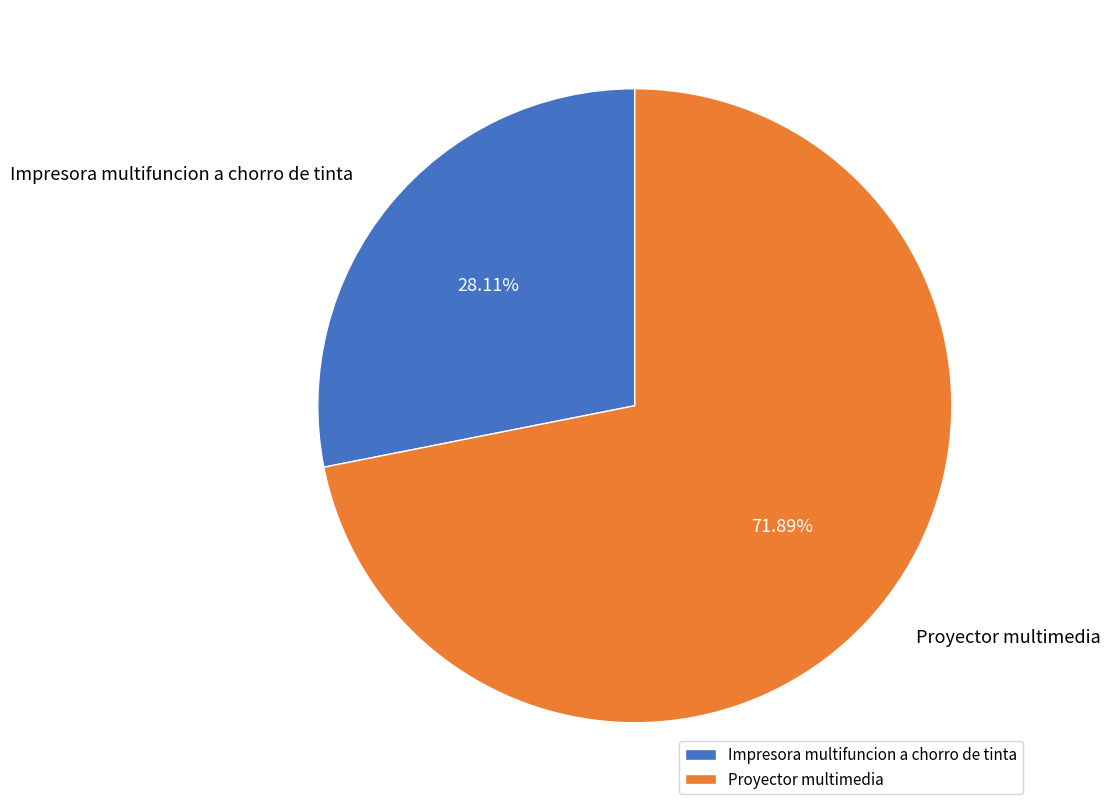

Which slice is the smallest?

Impresora multifuncion a chorro de tinta